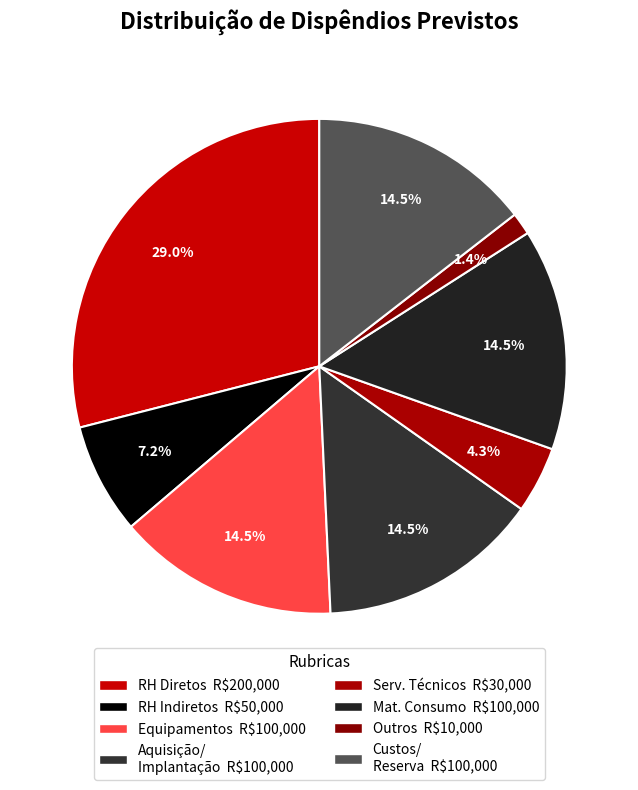

Count the number of slices in the pie.

8